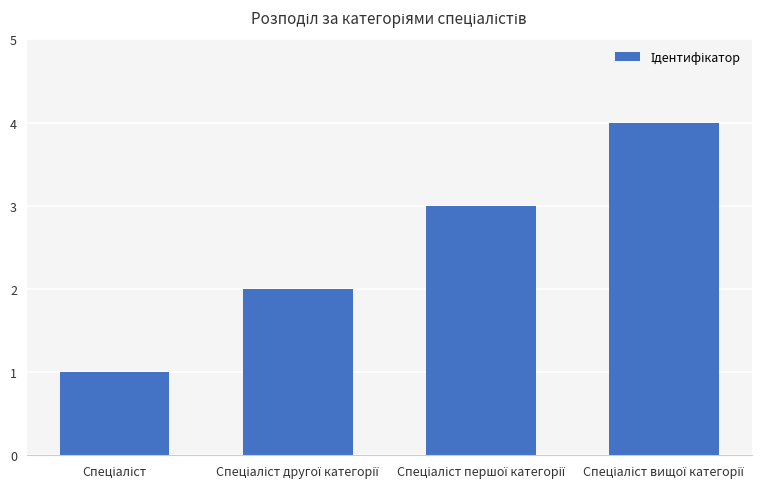

What is the difference between the maximum and minimum values?

3